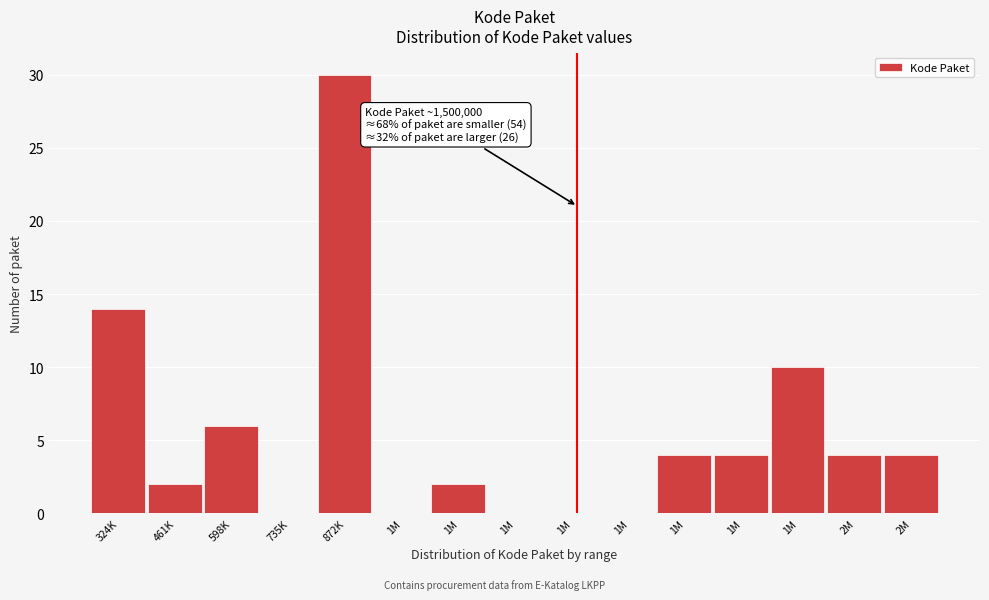

Are the bars horizontal?

No